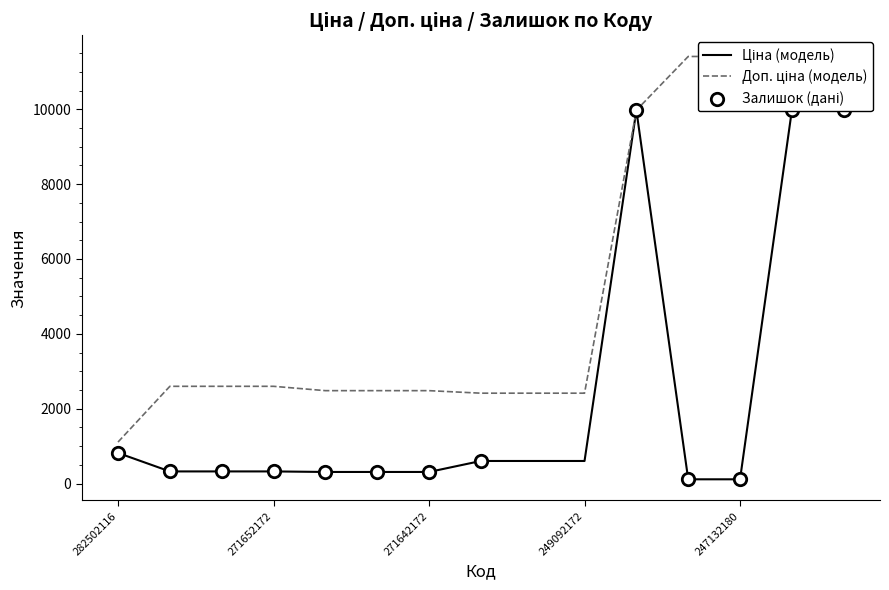

At how many categories does at least one series exceed 9771?

5